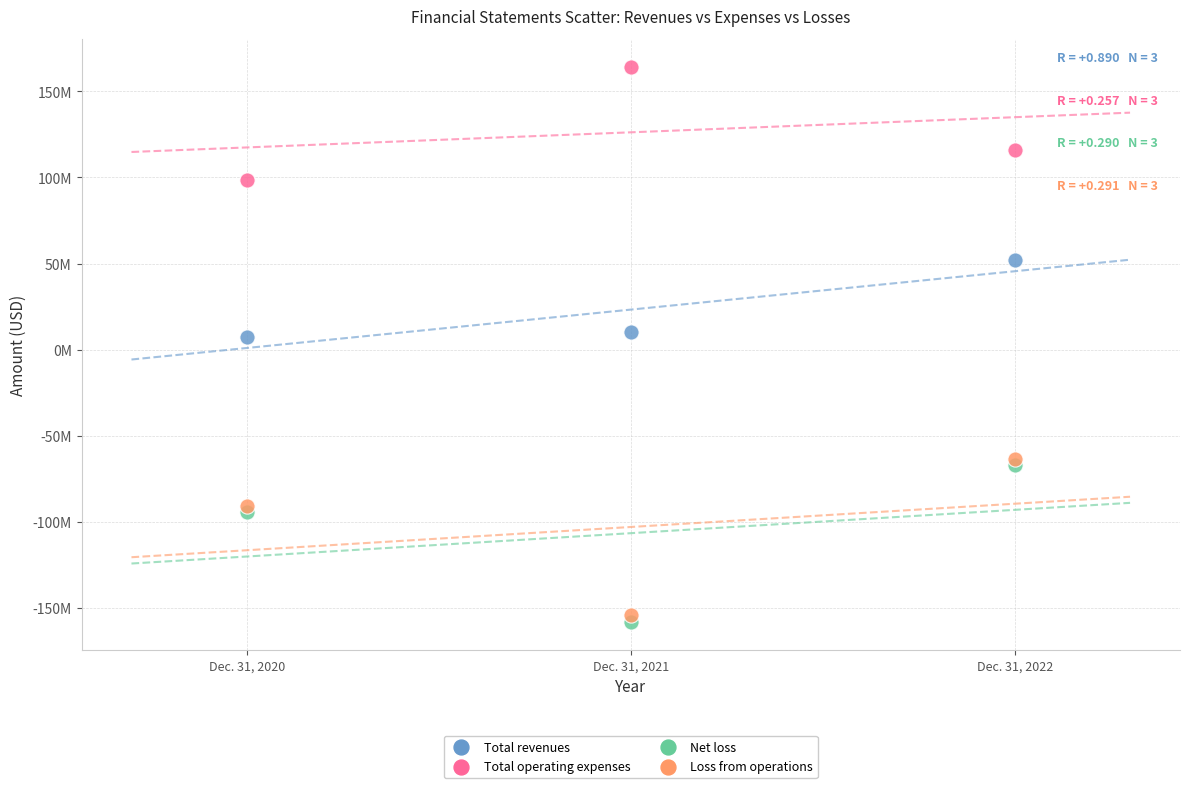

Which series contains the highest Y value?

Total operating expenses